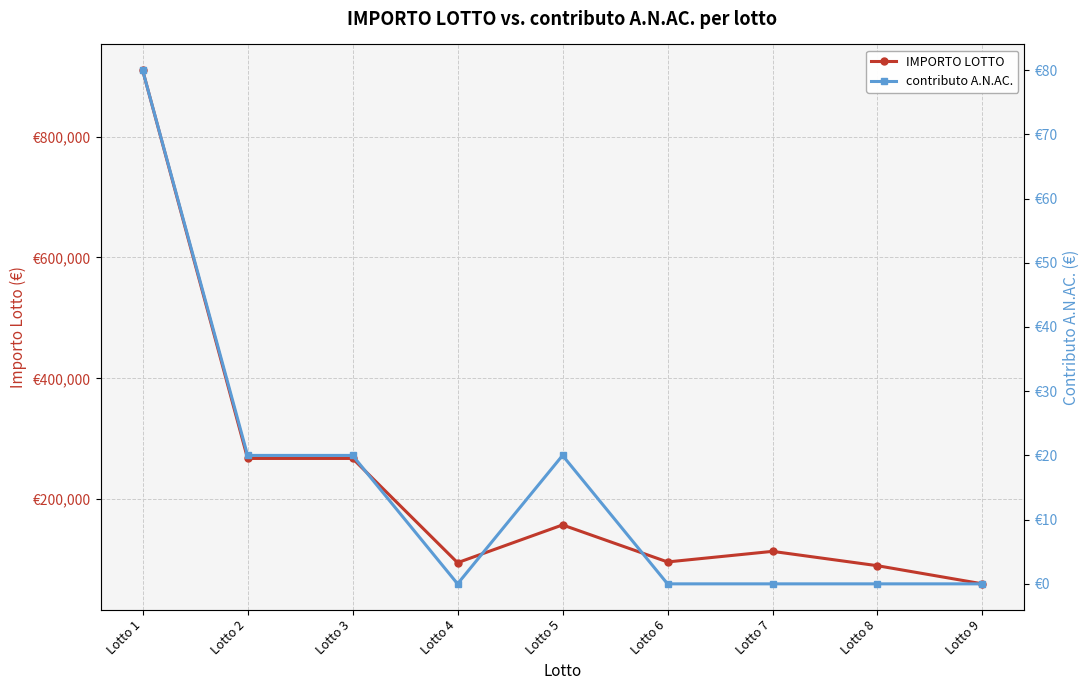

Reading left to right, transcribe all the data shown in this chart.

IMPORTO LOTTO: 910000	267500	267500	95000	157500	96250	113750	90000	60000
contributo A.N.AC.: 80	20	20	0	20	0	0	0	0